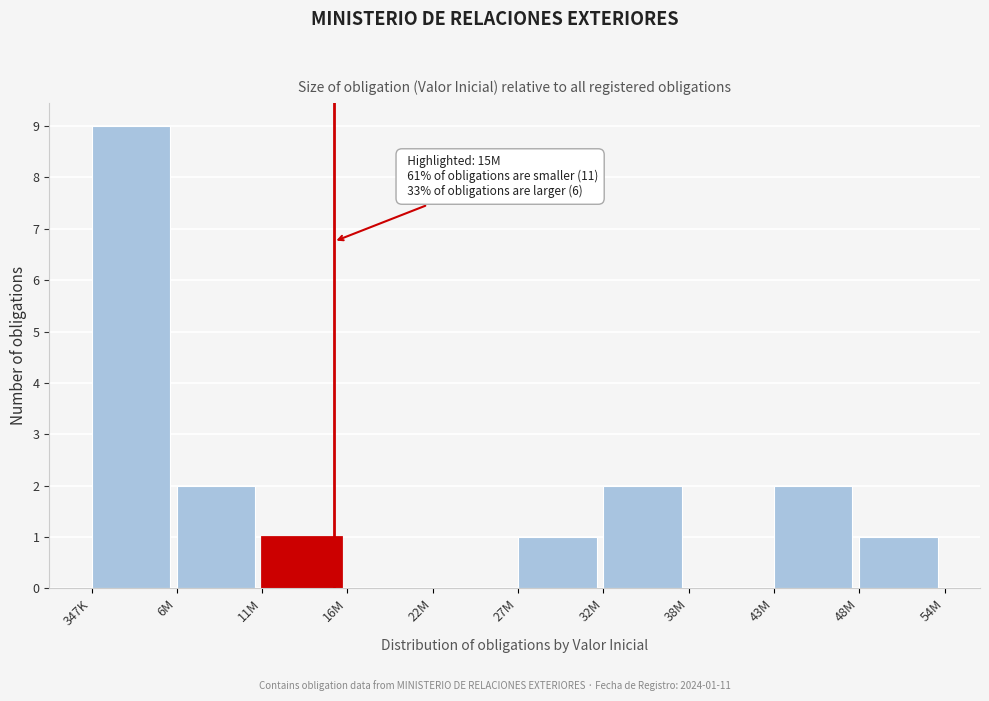

Reading left to right, extract all data points from this chart.

347K=9	6M=2	11M=1	16M=0	22M=0	27M=1	32M=2	38M=0	43M=2	48M=1